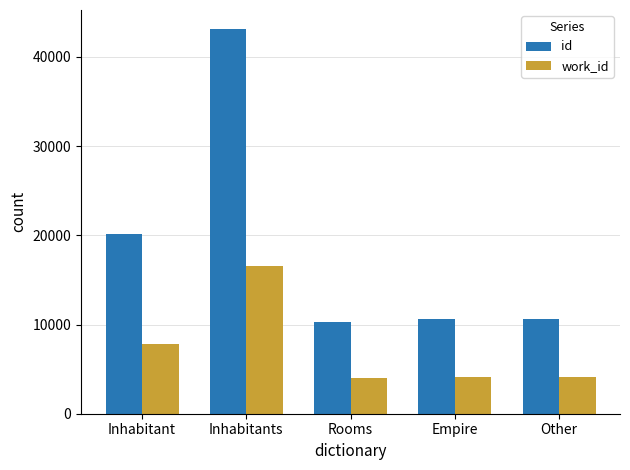

At which category is the sum across all series the highest?

Inhabitants